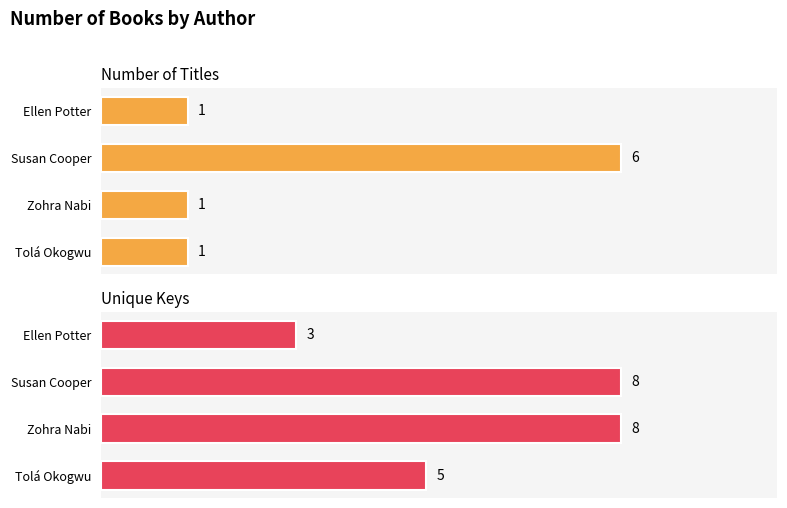

What value does the Unique Keys series have at Zohra Nabi?

8